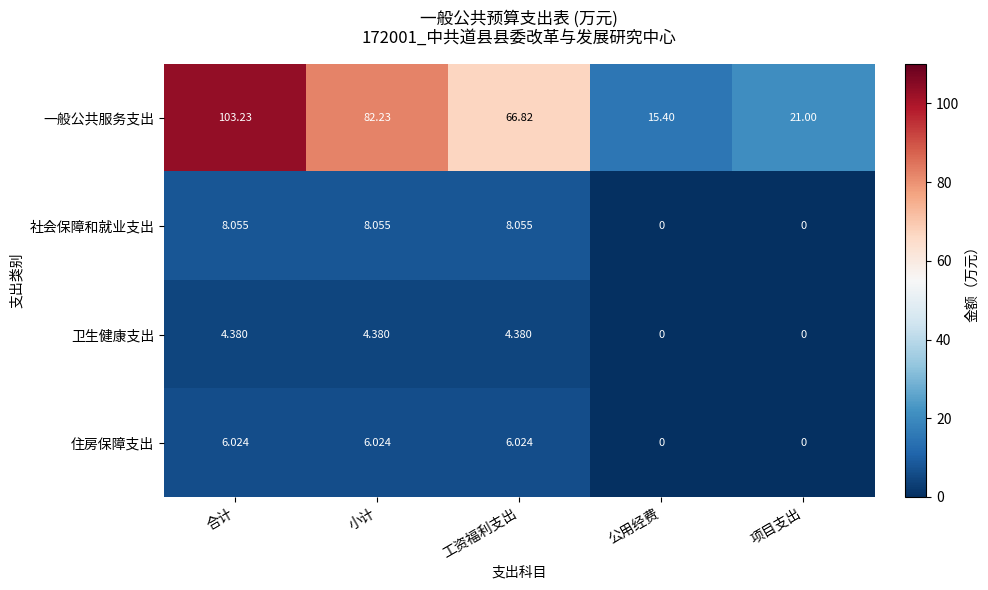

Is the value of 一般公共服务支出 at 合计 greater than the value of 卫生健康支出 at 合计?

Yes